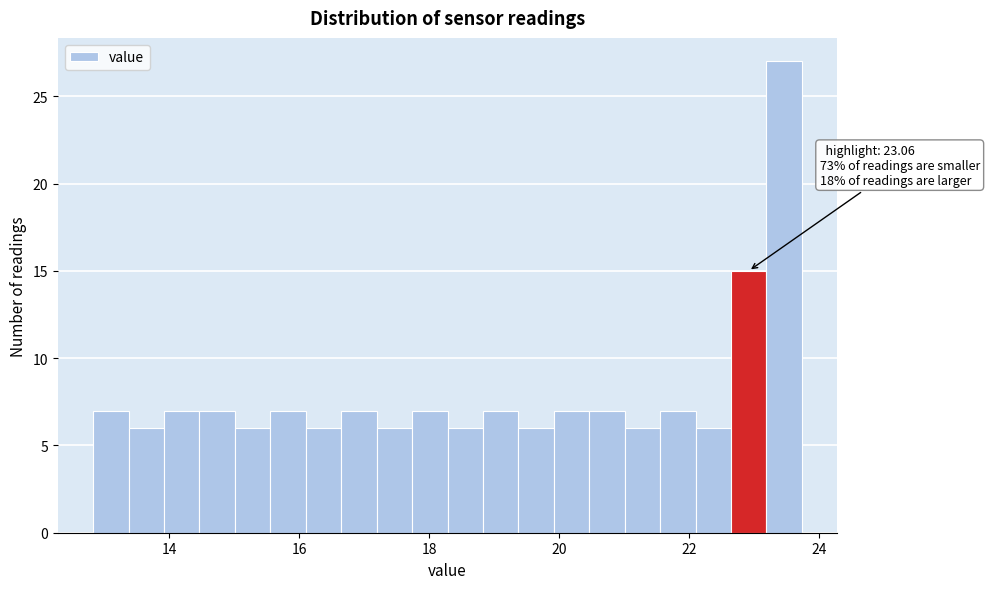

Around what value on the x-axis is the tallest bar? Give the approximate position of its centre, as read against the axis.

23.4